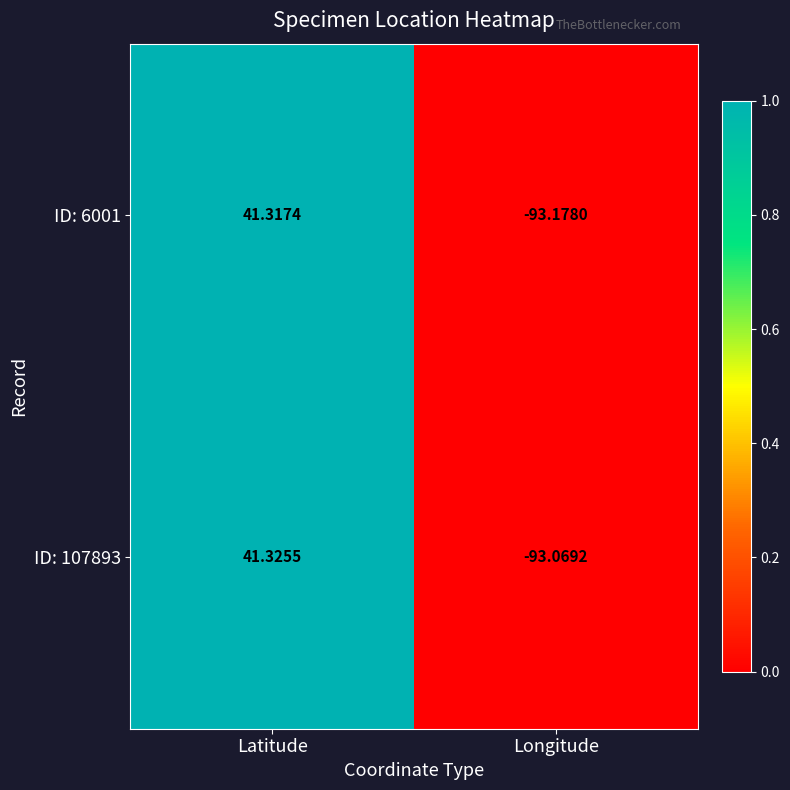

At which category is the sum across all series the highest?

Latitude